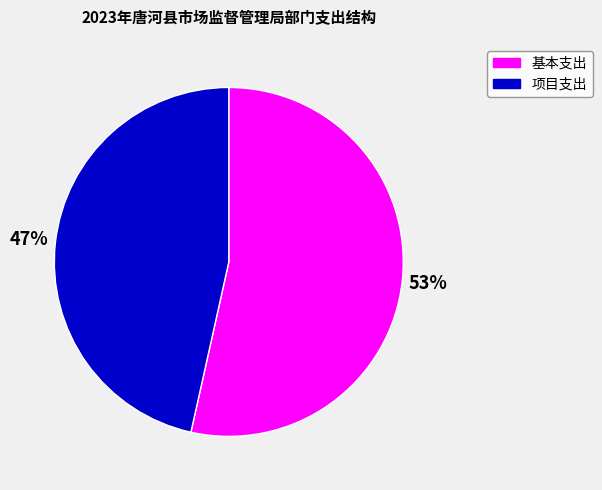

Which has a higher value, 项目支出 or 基本支出?

基本支出